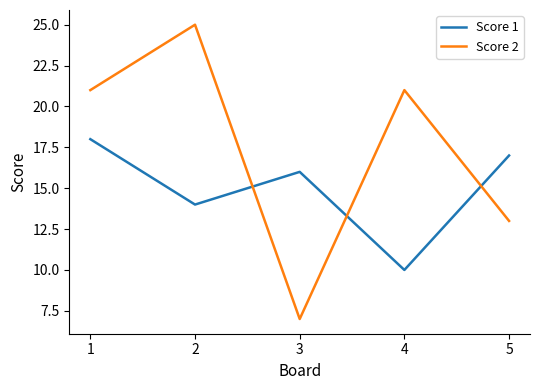

At which label does Score 2 reach its minimum?

3